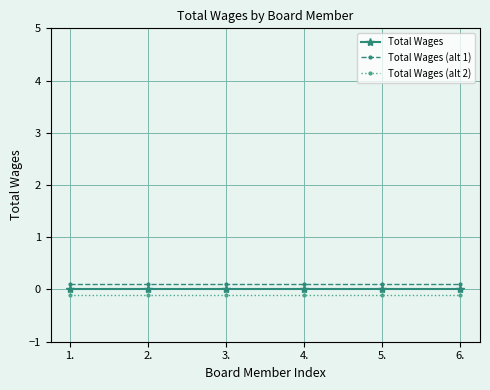

Reading right to left, transcribe all the data shown in this chart.

Total Wages: 0.0	0.0	0.0	0.0	0.0	0.0
Total Wages (alt 1): 0.1	0.1	0.1	0.1	0.1	0.1
Total Wages (alt 2): -0.1	-0.1	-0.1	-0.1	-0.1	-0.1